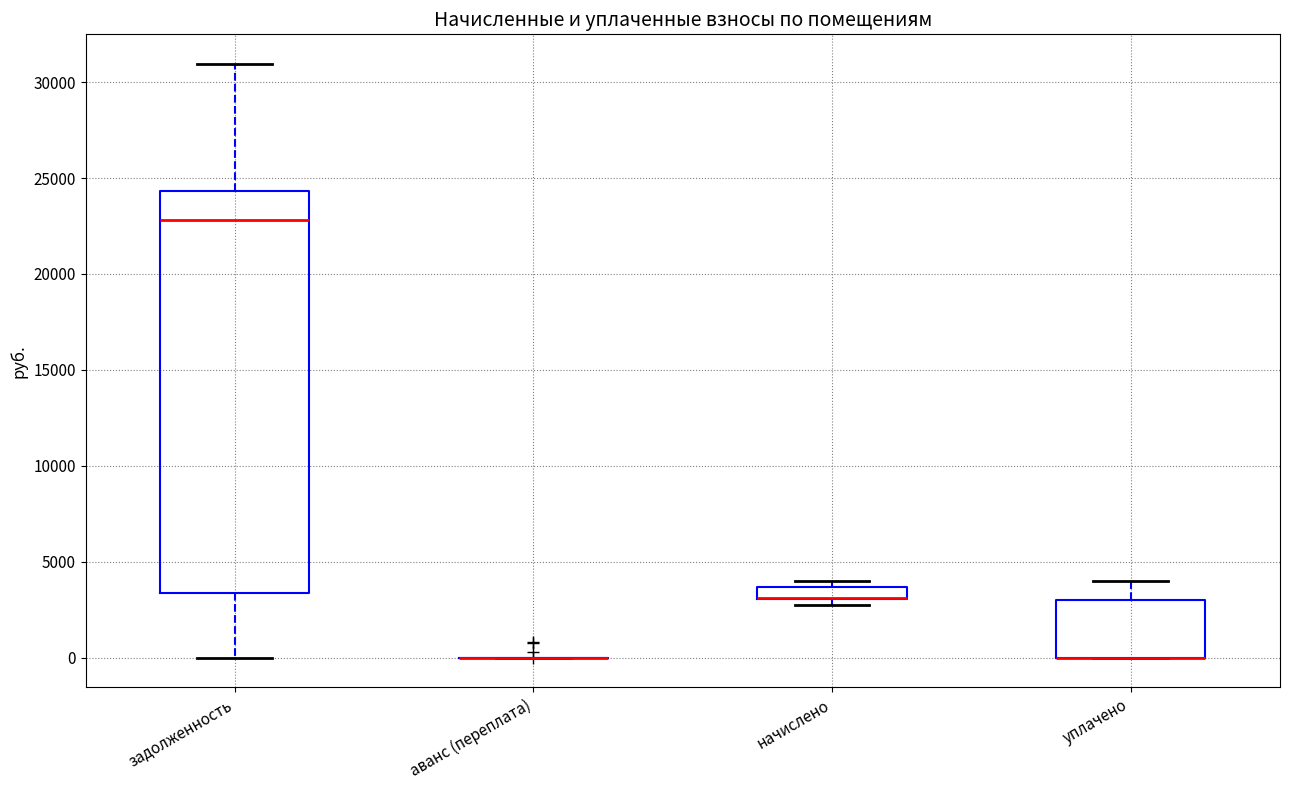

Comparing the boxes themselves (not the whiskers), which one is the tallest?

задолженность